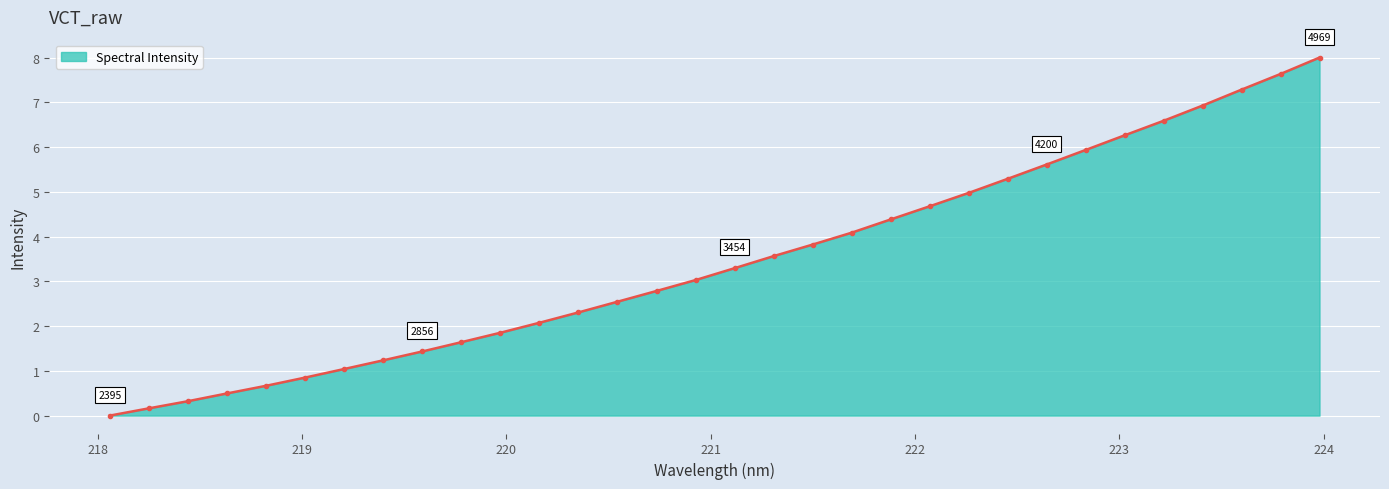

Reading left to right, what are all the values shown in this chart?

0.0	0.2	0.3	0.5	0.7	0.8	1.0	1.2	1.4	1.6	1.9	2.1	2.3	2.5	2.8	3.0	3.3	3.6	3.8	4.1	4.4	4.7	5.0	5.3	5.6	5.9	6.3	6.6	6.9	7.3	7.6	8.0